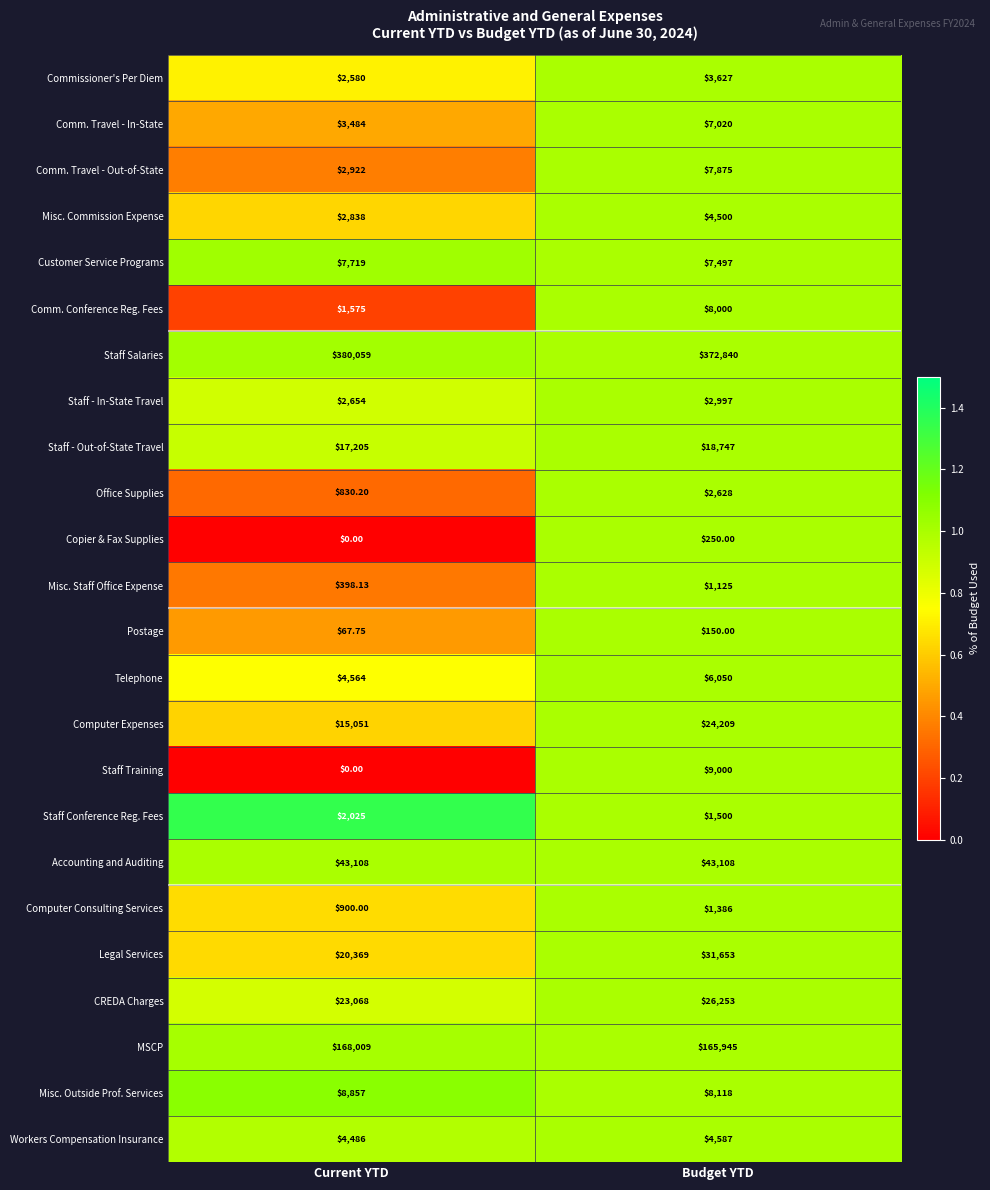

Where is Telephone nearest to the value 5307?

Current YTD